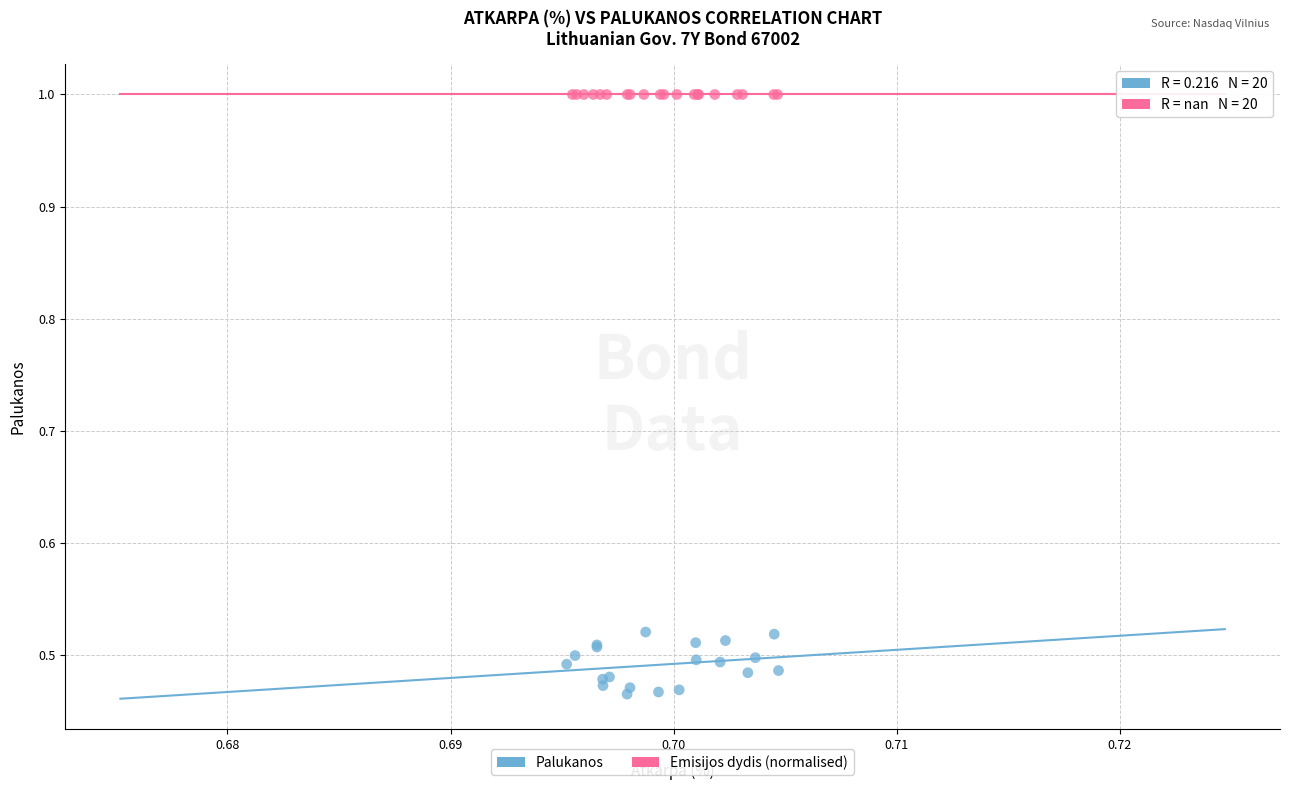

Which series contains the highest Y value?

Emisijos dydis (normalised)